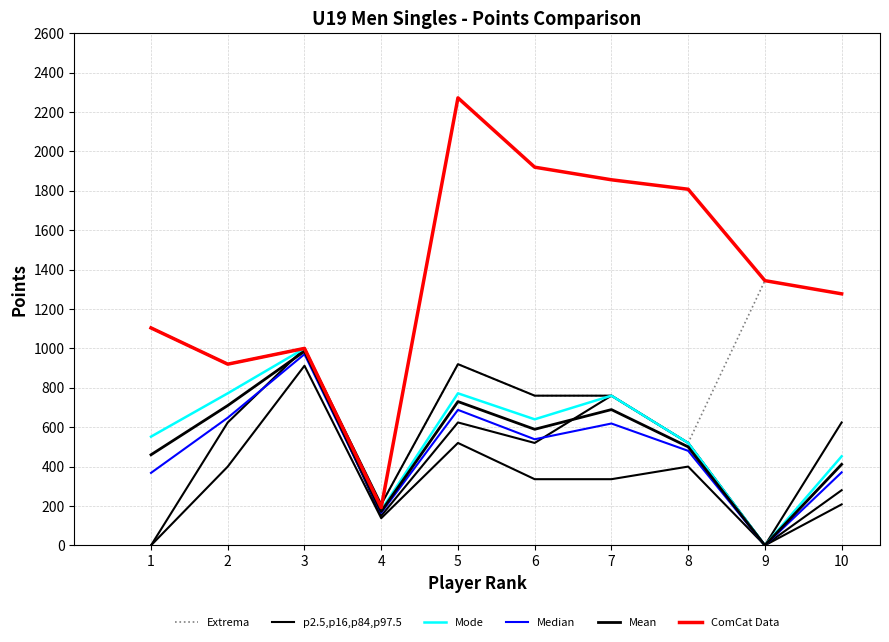

Reading left to right, list all the values displayed in this chart.

Extrema: 1=1104.0	2=920.0	3=1000.0	4=208.0	5=920.0	6=760.0	7=760.0	8=520.0	9=1344.0	10=1277.0
p2.5,p16,p84,p97.5: 1=1104.0	2=920.0	3=1000.0	4=208.0	5=920.0	6=760.0	7=760.0	8=520.0	9=0.0	10=624.0
Mode: 1=552.0	2=772.0	3=1000.0	4=179.0	5=772.0	6=640.0	7=760.0	8=520.0	9=0.0	10=452.0
Median: 1=368.0	2=648.0	3=970.7	4=165.3	5=688.0	6=538.7	7=618.7	8=480.0	9=0.0	10=370.7
Mean: 1=460.0	2=710.0	3=985.3	4=172.2	5=730.0	6=589.3	7=689.3	8=500.0	9=0.0	10=411.3
ComCat Data: 1=1104.0	2=920.0	3=1000.0	4=192.0	5=2272.0	6=1920.0	7=1856.0	8=1808.0	9=1344.0	10=1277.0